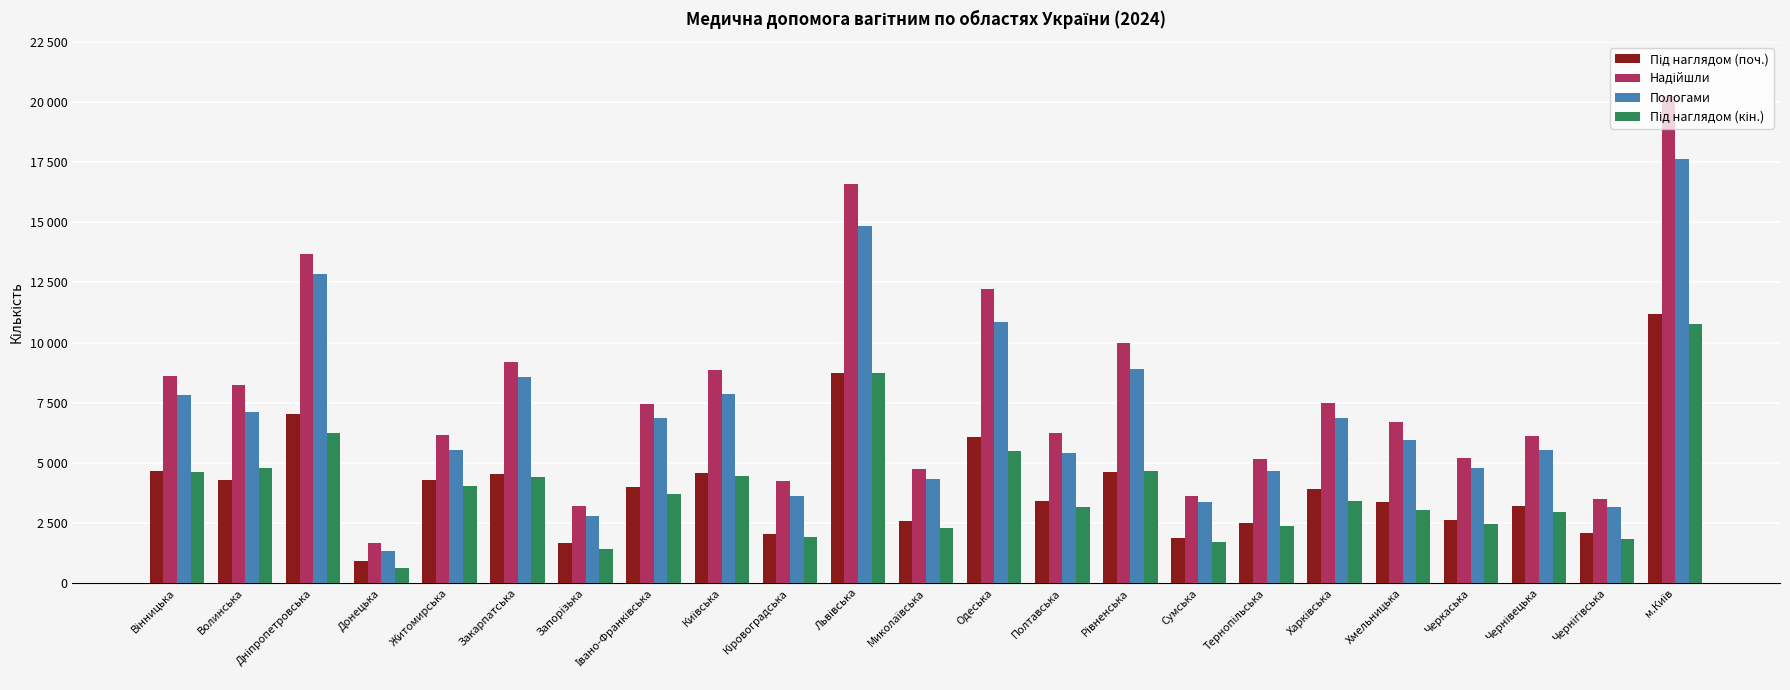

Are the bars horizontal?

No